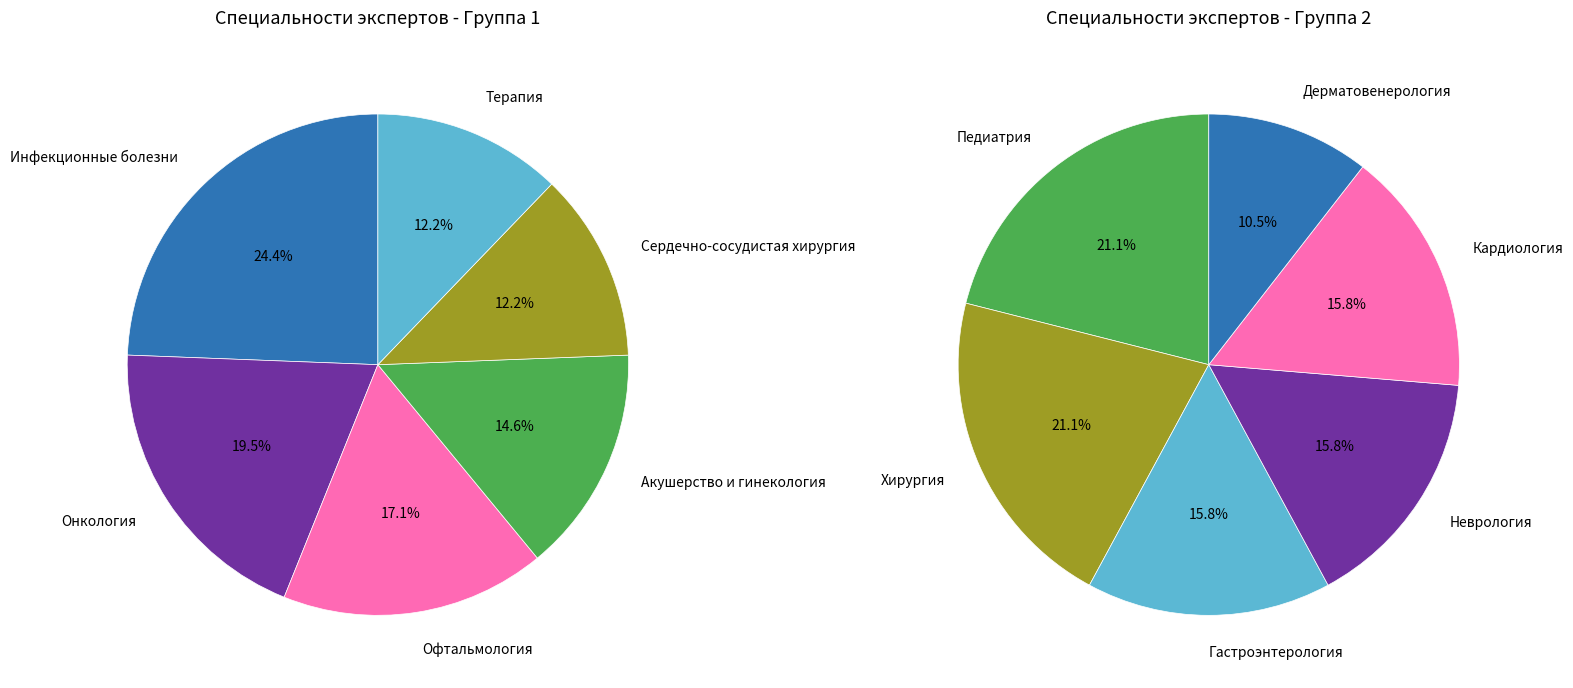

Count the number of slices in the pie.

12